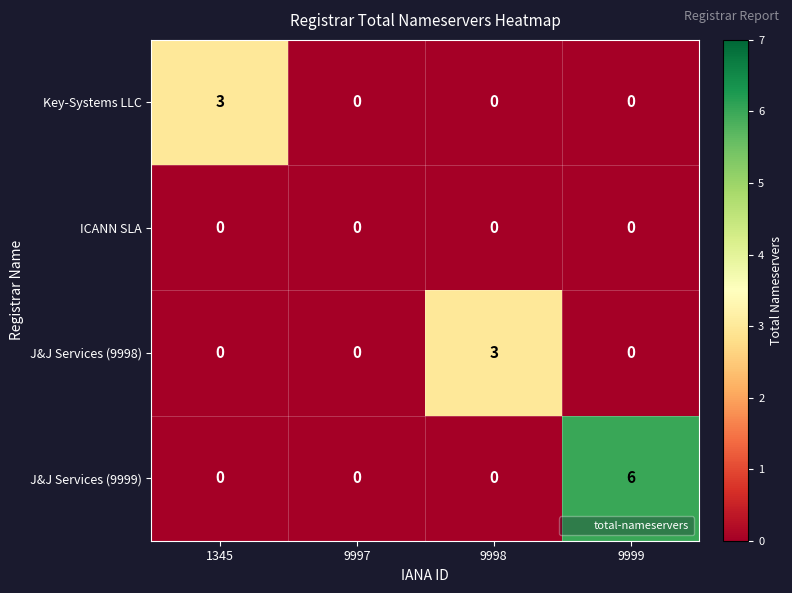

Reading left to right, list all the values displayed in this chart.

Key-Systems LLC: 3	0	0	0
ICANN SLA: 0	0	0	0
J&J Services (9998): 0	0	3	0
J&J Services (9999): 0	0	0	6